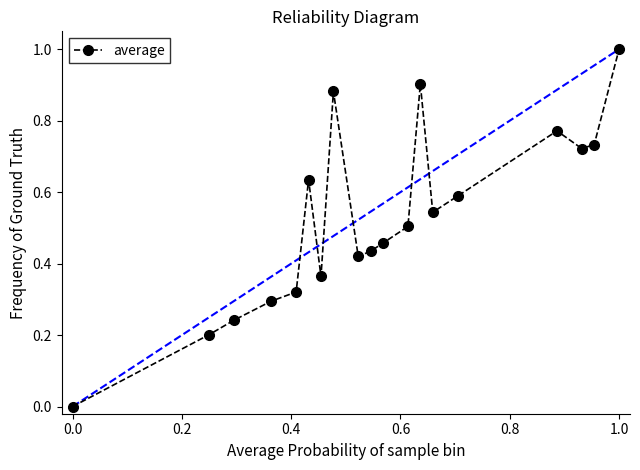

How many points are higher than both their immediate neighbors (excluding endpoints)?

4